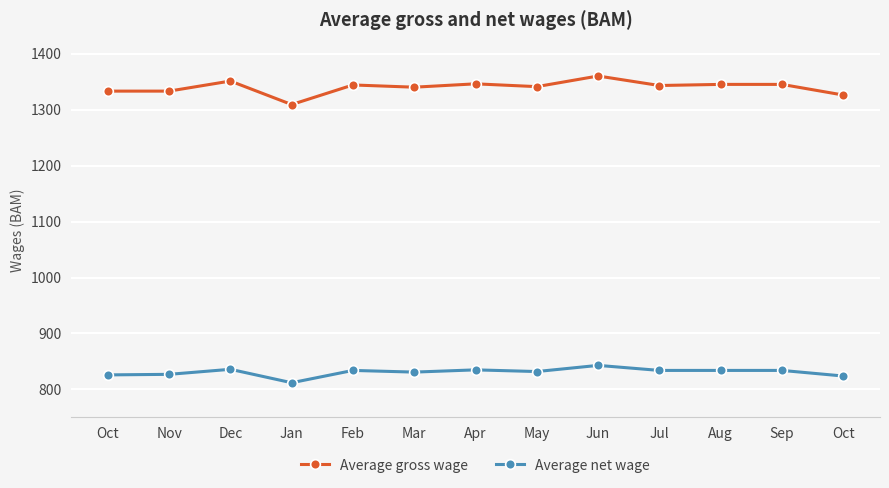

Between Dec and Mar, which series saw the biggest shift?

Average gross wage